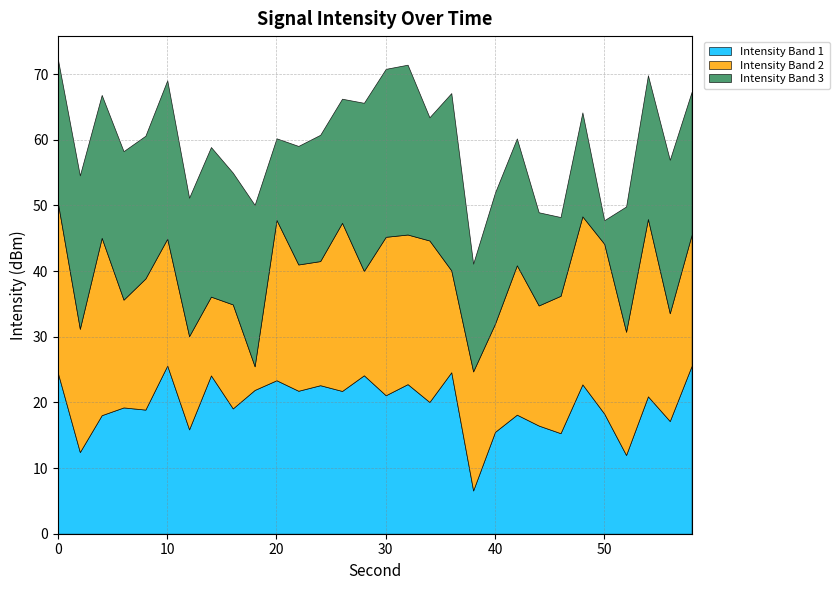

What is the minimum value for Intensity Band 1?

6.6